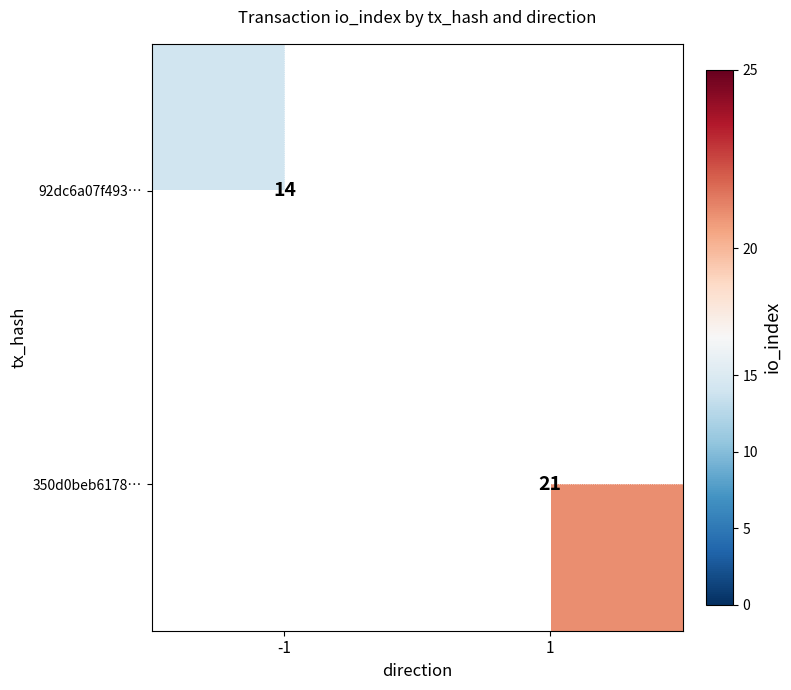

Is the value of 350d0beb6178… at 1 greater than the value of 92dc6a07f493… at -1?

Yes